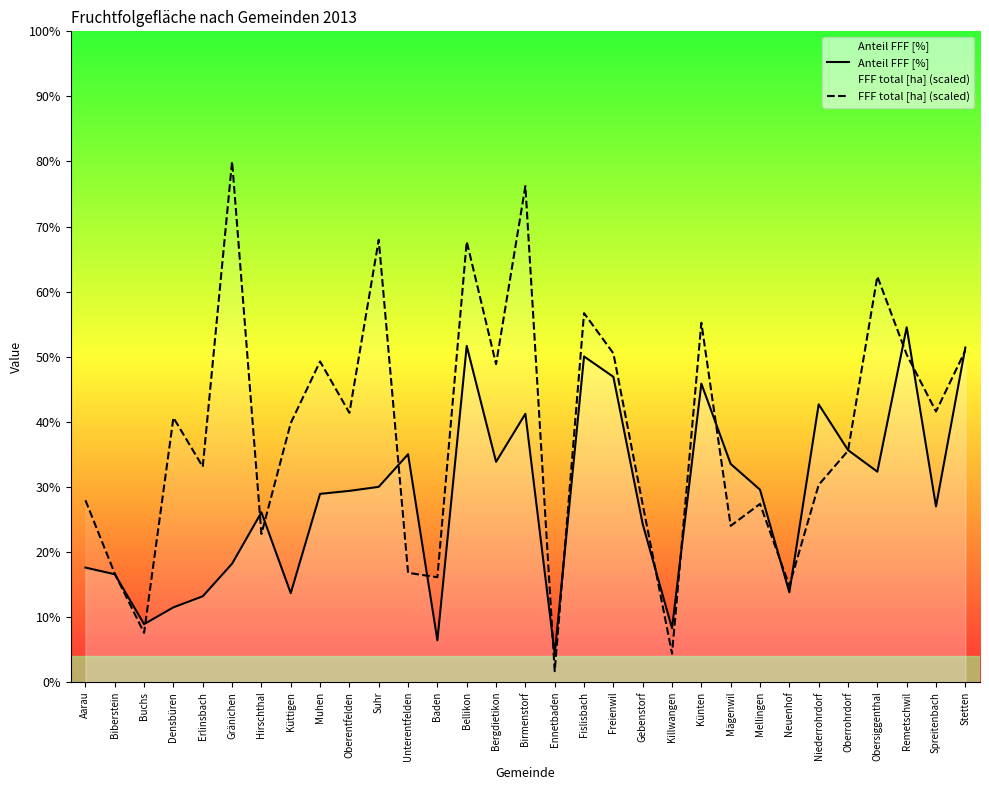

What is the label of the 22nd point from the left?

Künten